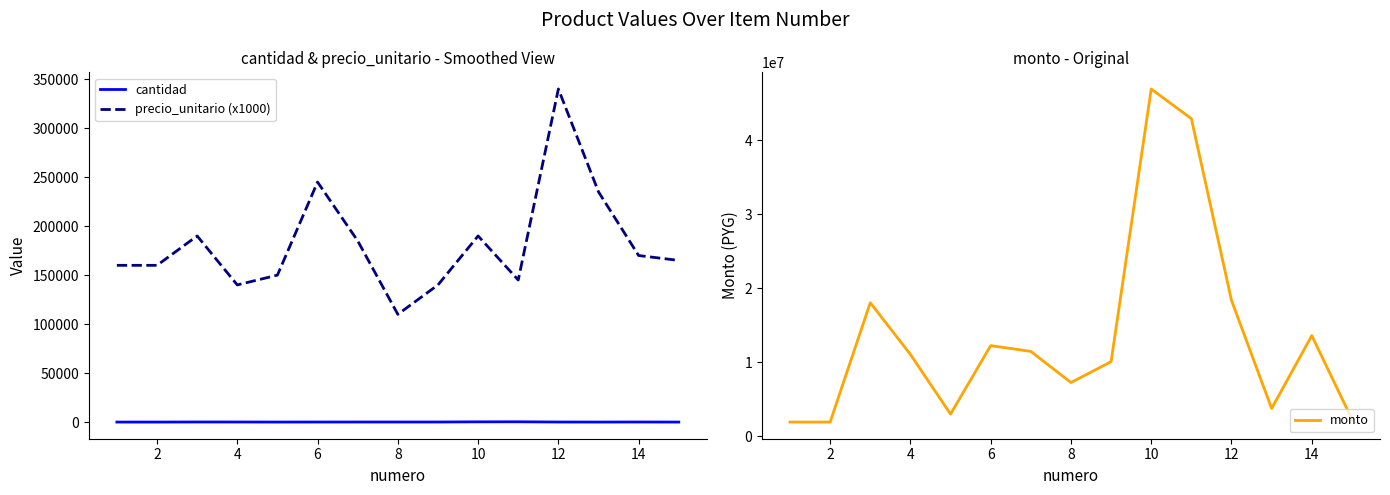

Does the chart have visible grid lines?

No